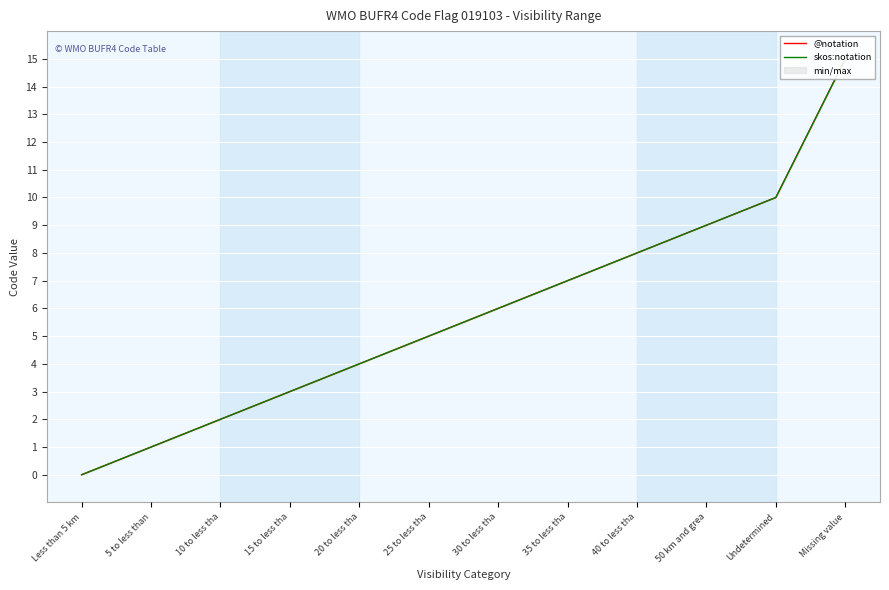

Which series has the largest total across all categories?

@notation